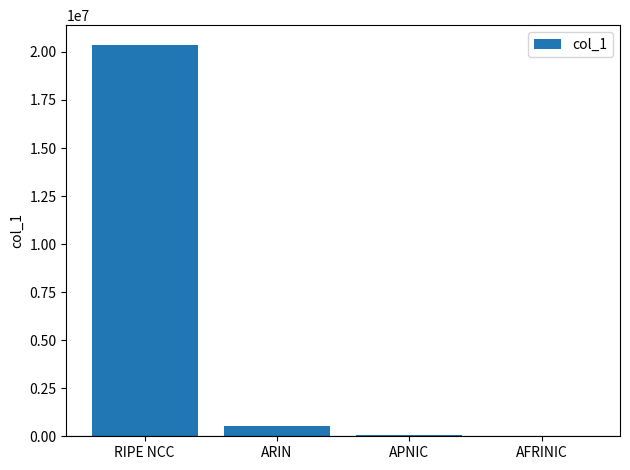

What is the sum of the values at APNIC and ARIN?

633856